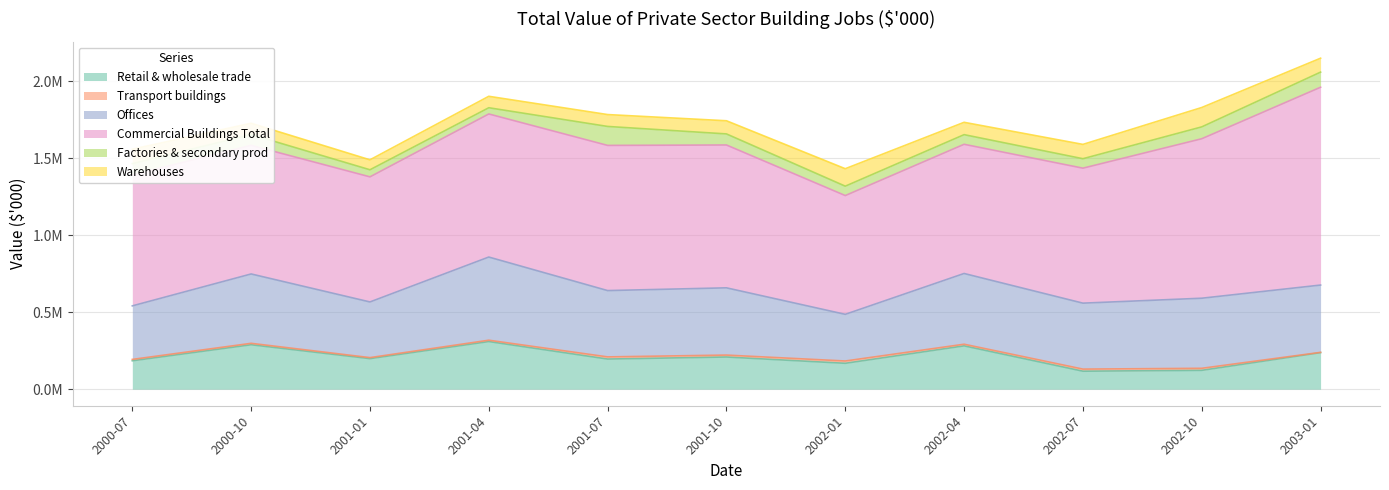

What is the value of the Warehouses point at the 3rd from the left?

64592